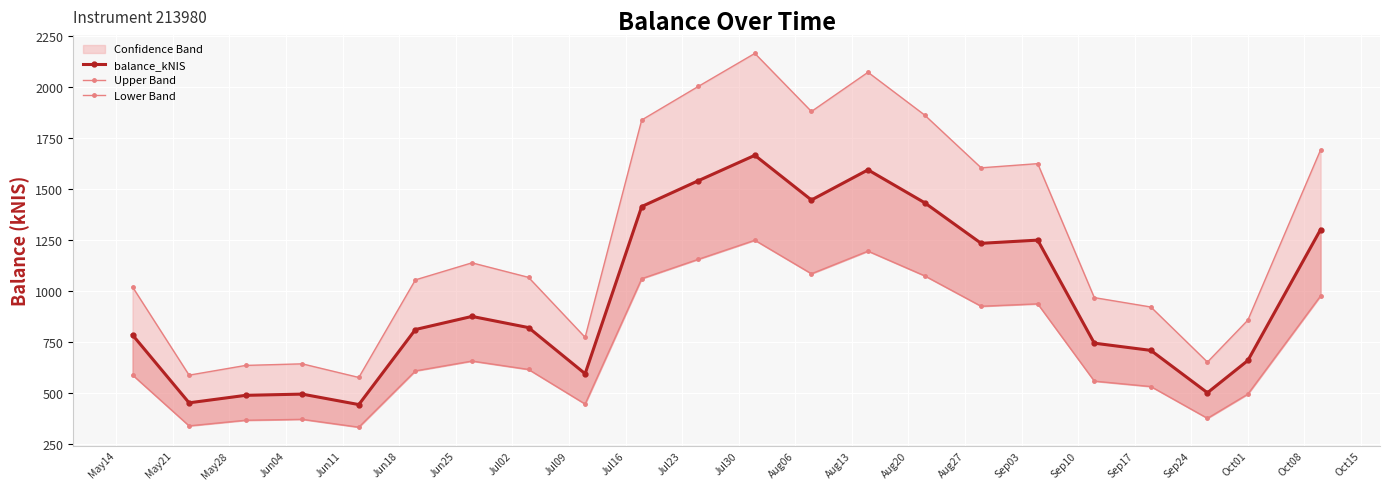

The value of balance_kNIS at Oct08 is 1302.6. True or false?

True